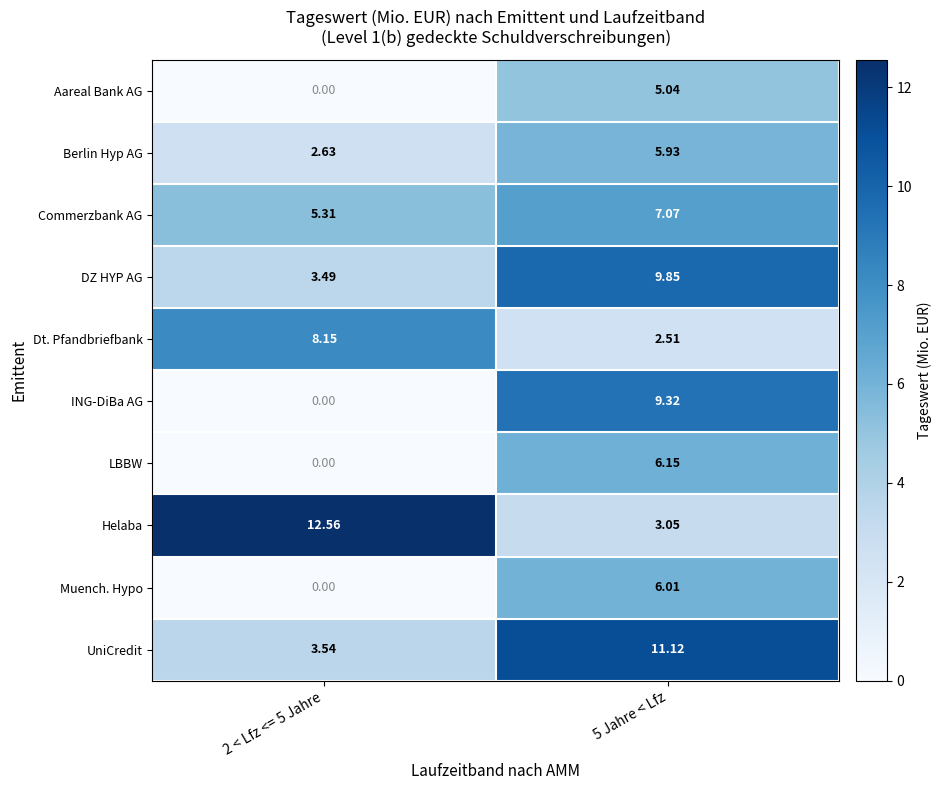

At which category is the sum across all series the highest?

5 Jahre < Lfz